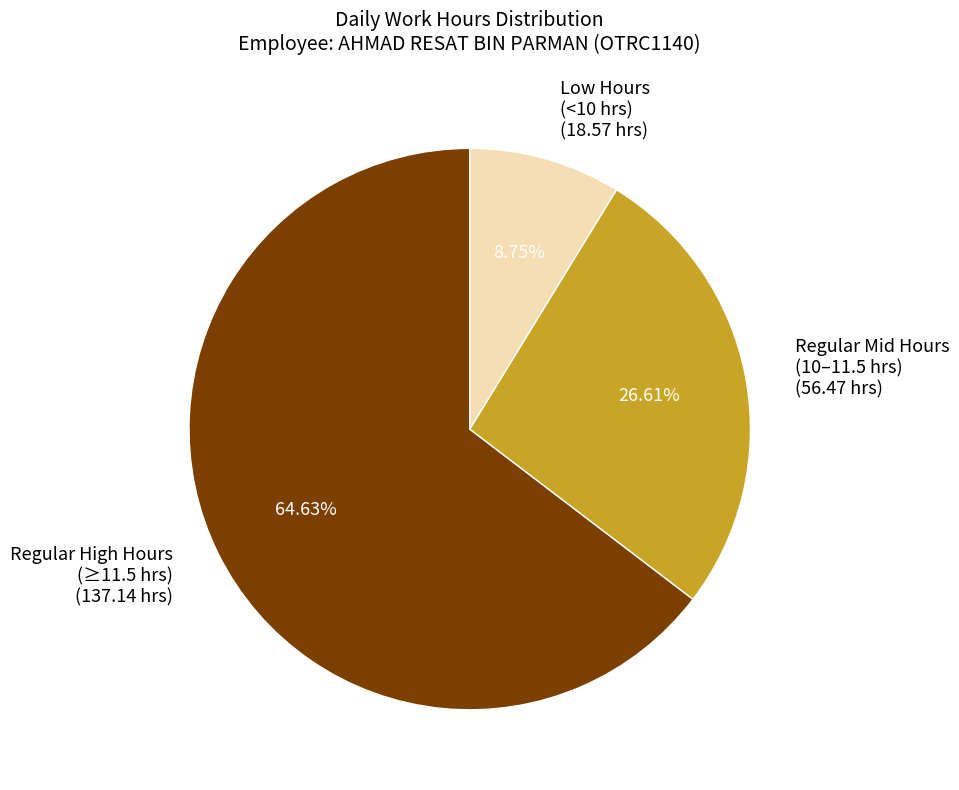

What is the smallest slice in the pie chart?

Low Hours (<10 hrs) (18.57 hrs)